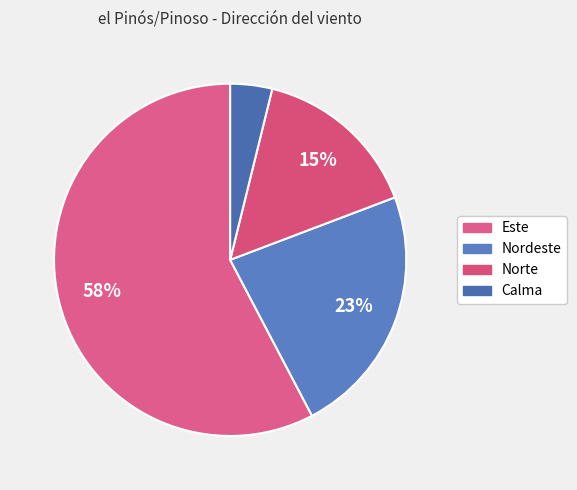

How many slices are in this pie chart?

4